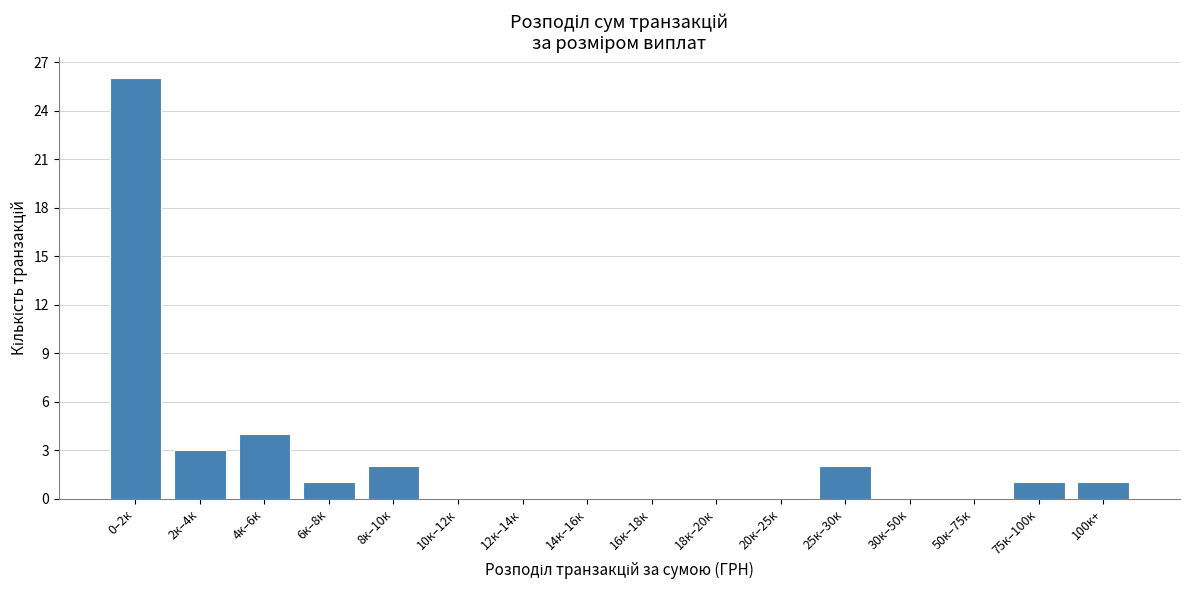

Reading right to left, what are all the values shown in this chart?

100к+=1	75к–100к=1	50к–75к=0	30к–50к=0	25к–30к=2	20к–25к=0	18к–20к=0	16к–18к=0	14к–16к=0	12к–14к=0	10к–12к=0	8к–10к=2	6к–8к=1	4к–6к=4	2к–4к=3	0–2к=26